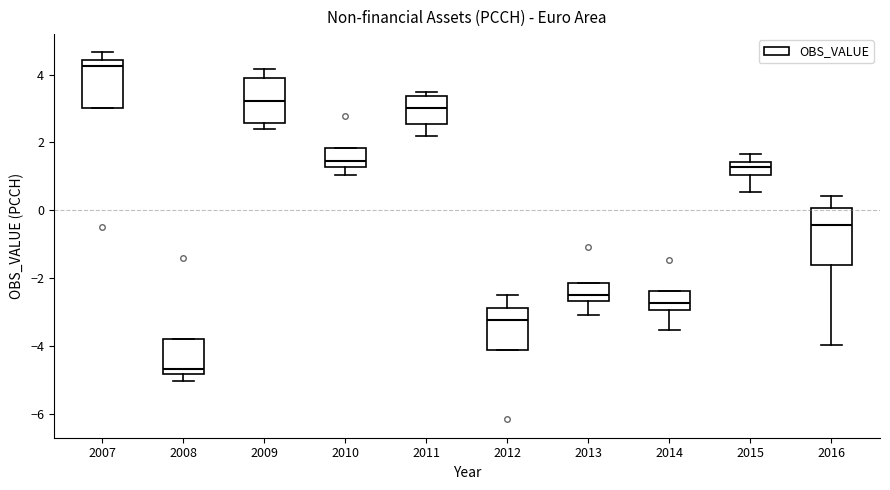

Reading left to right, read every box against the y-axis: the position of its median line, the range the box covers, and the ends of its whiskers. The values are not printed on the chart, so give them approximately, as read against the axis.

2007: median 4.2, box 3.0 to 4.4, whiskers 3.0 to 4.6
2008: median -4.6, box -4.8 to -3.8, whiskers -5.0 to -3.8
2009: median 3.2, box 2.6 to 4.0, whiskers 2.4 to 4.2
2010: median 1.4, box 1.2 to 1.8, whiskers 1.0 to 1.8
2011: median 3.0, box 2.6 to 3.4, whiskers 2.2 to 3.4 (just above the box's upper edge)
2012: median -3.2, box -4.2 to -2.8, whiskers -4.2 to -2.4
2013: median -2.6 (just above the box's lower edge), box -2.6 to -2.2, whiskers -3.0 to -2.2
2014: median -2.8, box -3.0 to -2.4, whiskers -3.6 to -2.4
2015: median 1.2, box 1.0 to 1.4, whiskers 0.6 to 1.6
2016: median -0.4, box -1.6 to 0.0, whiskers -4.0 to 0.4